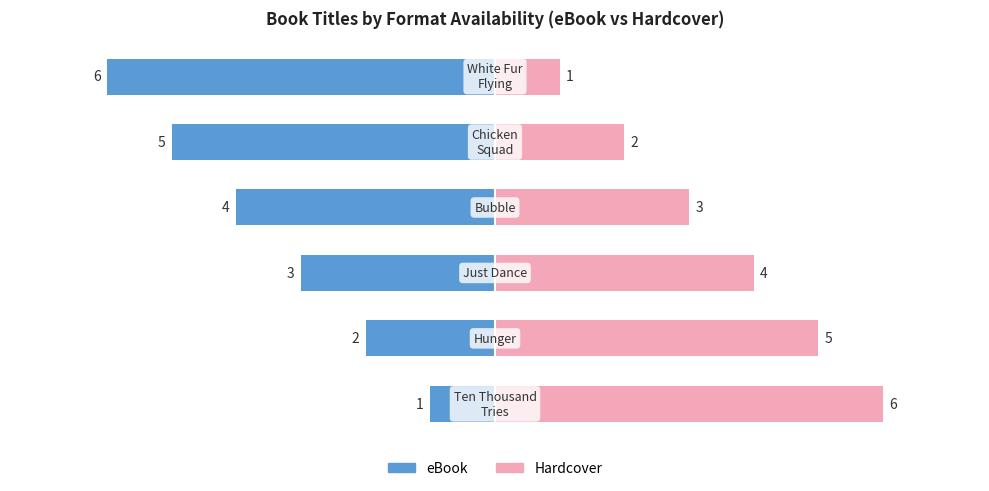

Does the chart contain stacked bars?

No